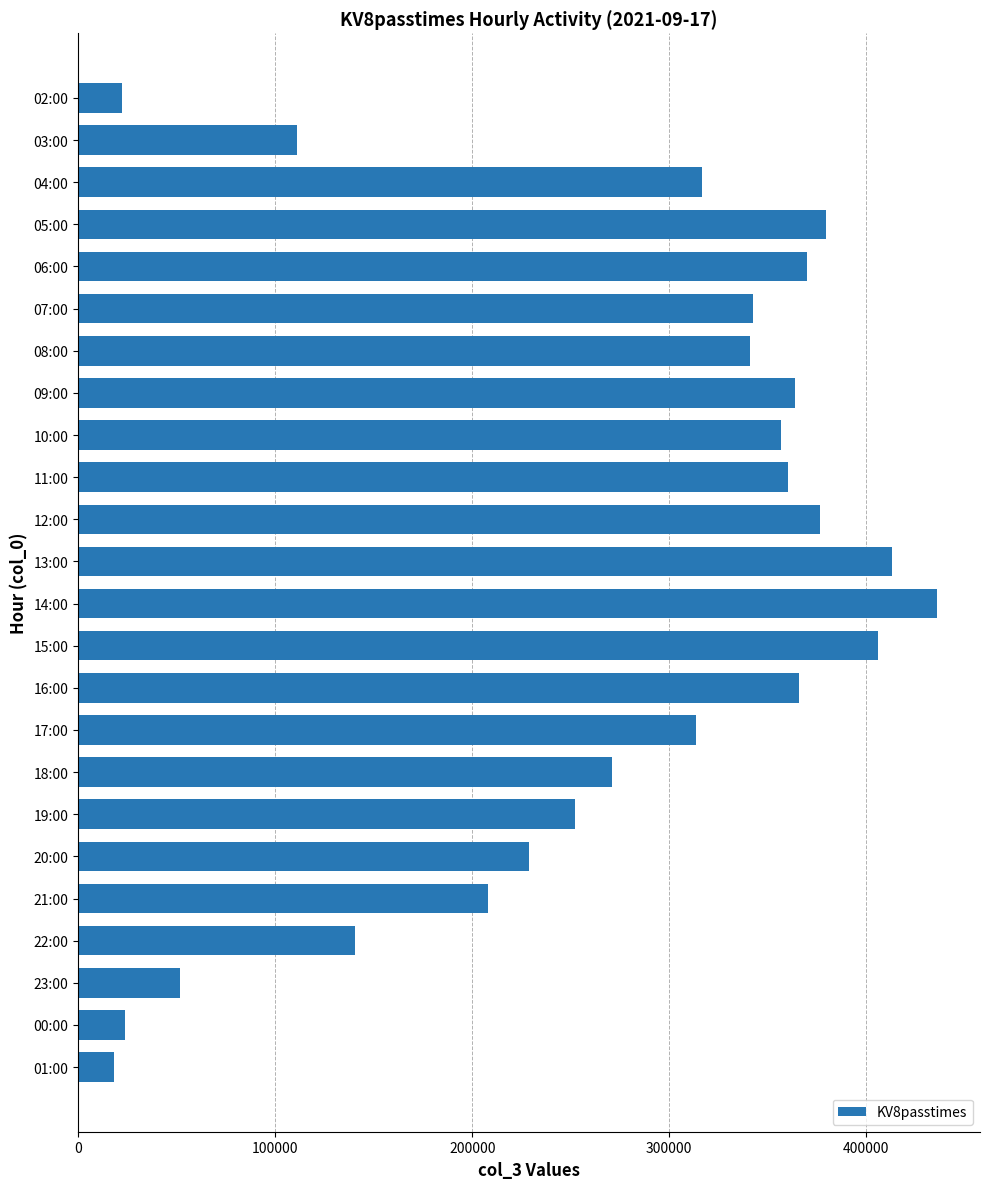

Between 01:00 and 14:00, which is larger?

14:00